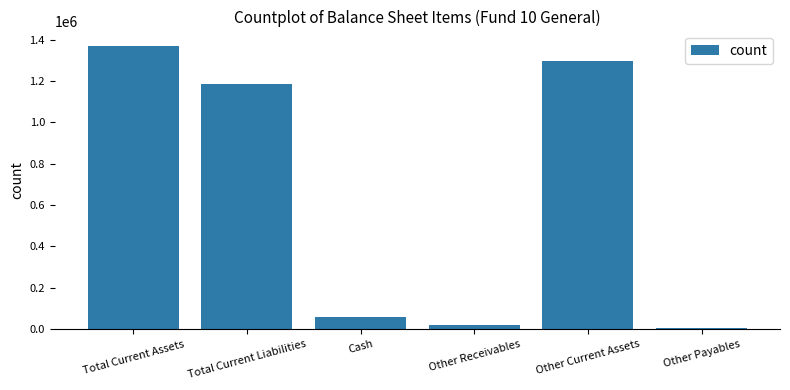

Reading left to right, transcribe all the data shown in this chart.

Total Current Assets=1371587.2	Total Current Liabilities=1188401.3	Cash=57116.0	Other Receivables=18712.8	Other Current Assets=1295758.4	Other Payables=5094.7